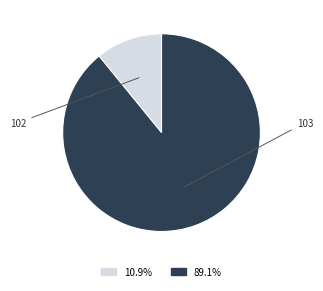

How many segments does this pie chart have?

2